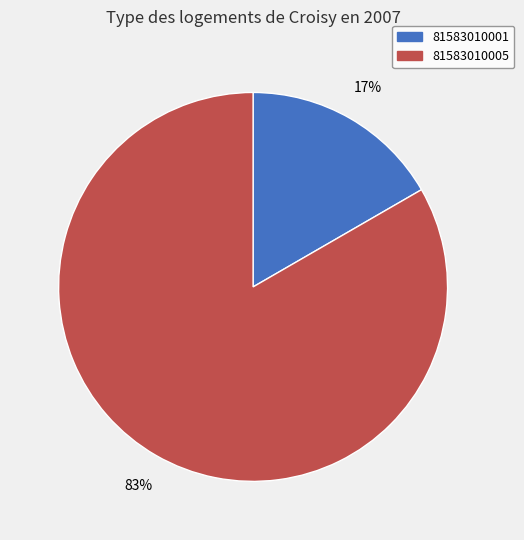

What is the smallest slice in the pie chart?

81583010001